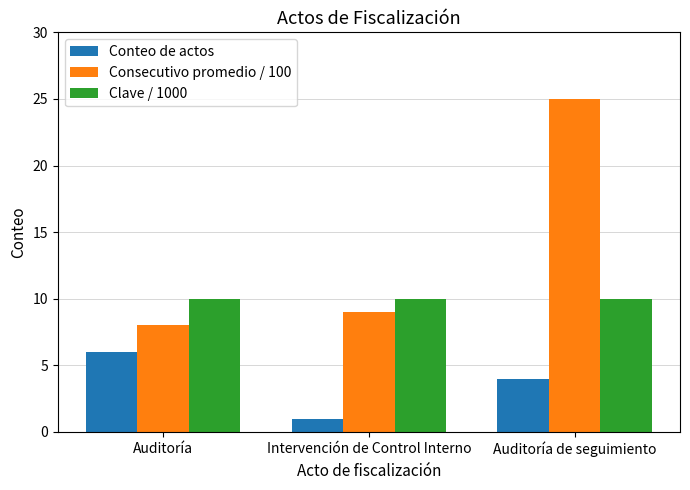

Does the chart contain stacked bars?

No